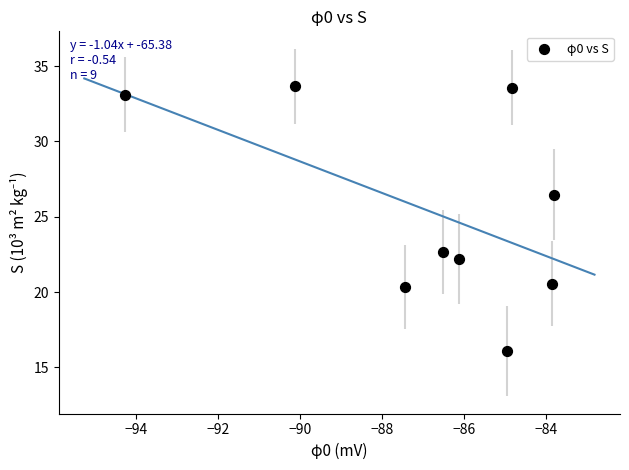

What is the range of X values (max minus min)?

10.5